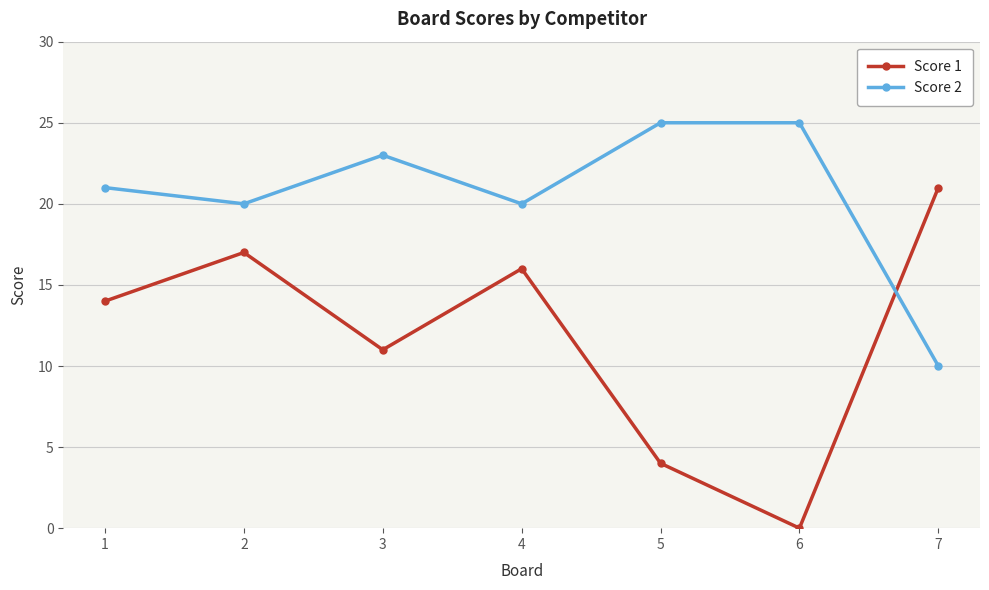

Is it true that Score 2 equals 7 at 2?

False